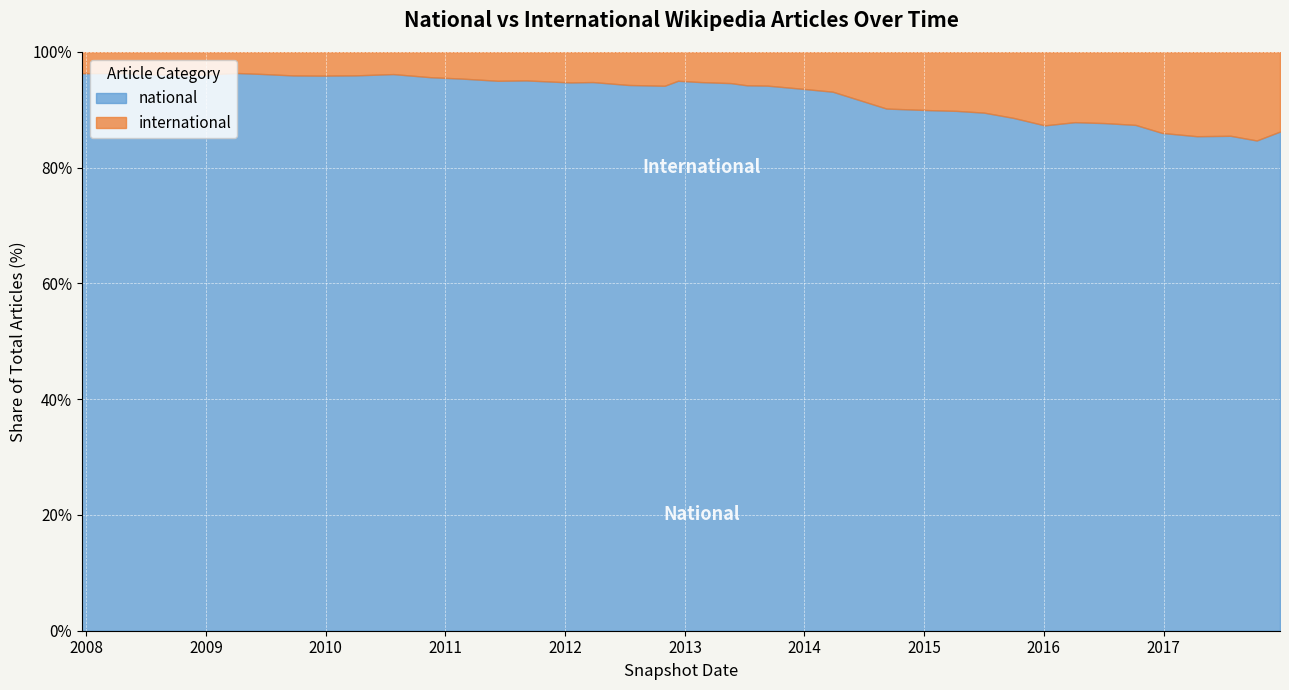

How many lines are shown in the chart?

2